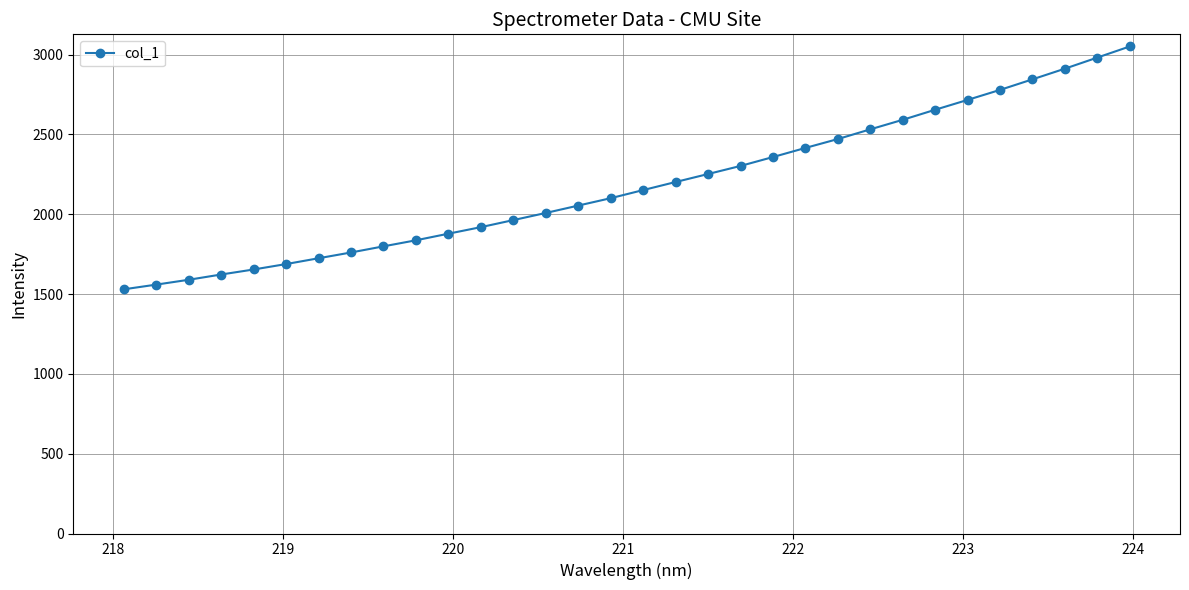

What is the difference between the second highest and second lowest values?

1422.7